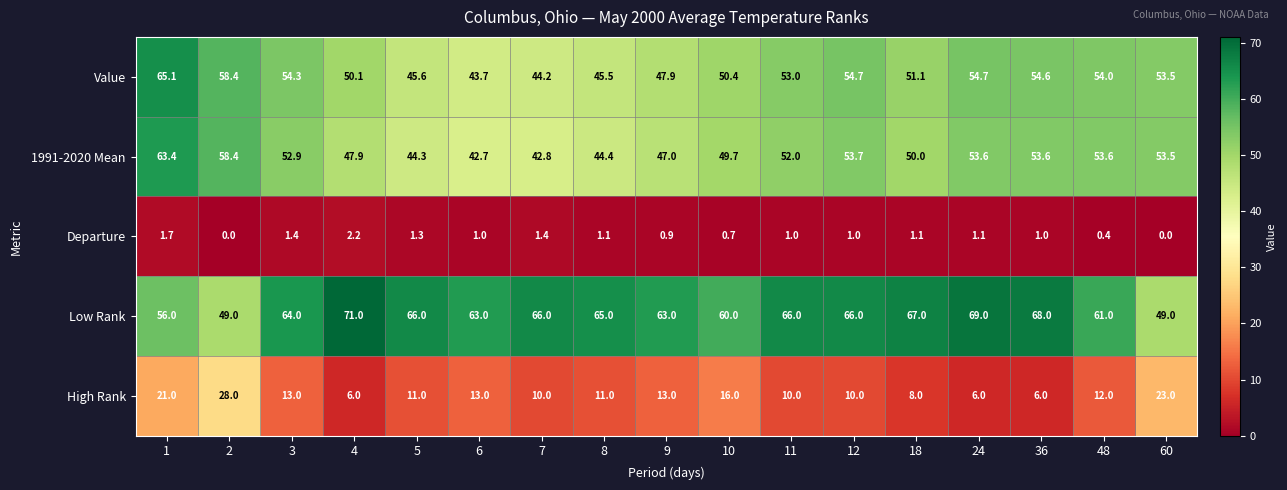

What is the difference between the highest and lowest values at 1?

63.4